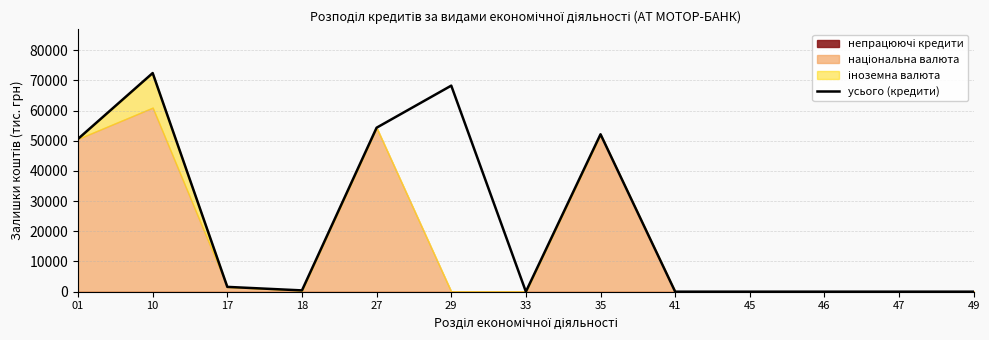

Which category has the highest value across all series?

10